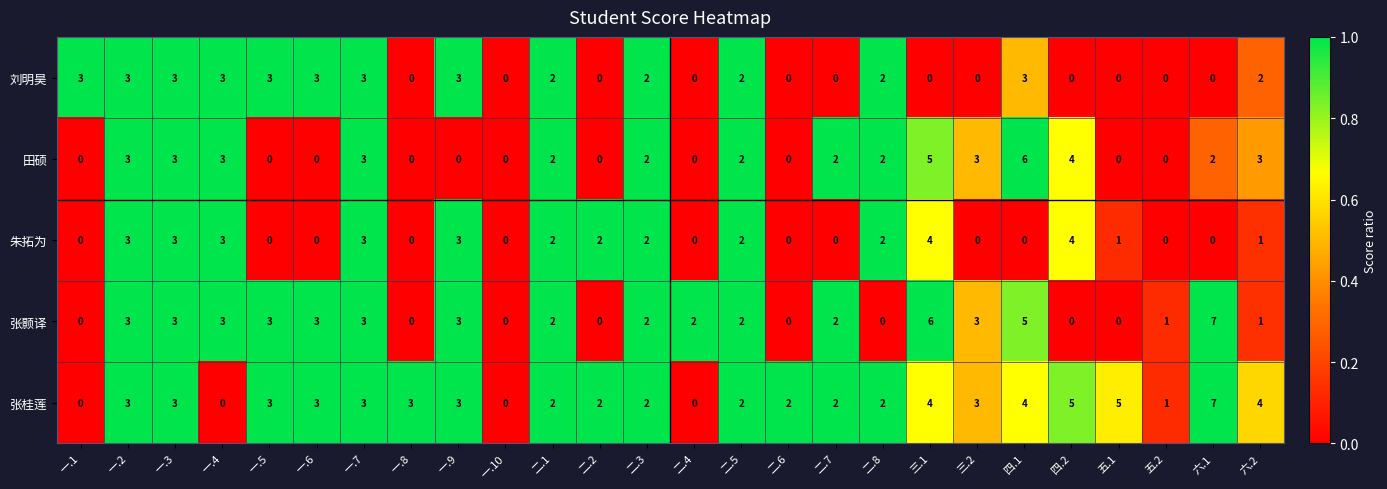

Count the 张桂莲 values in the range 2 to 3.

15